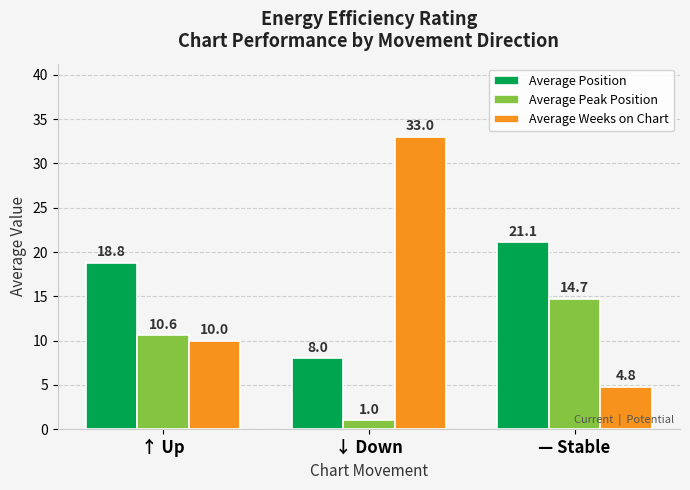

Where is Average Peak Position nearest to the value 7?

↑ Up